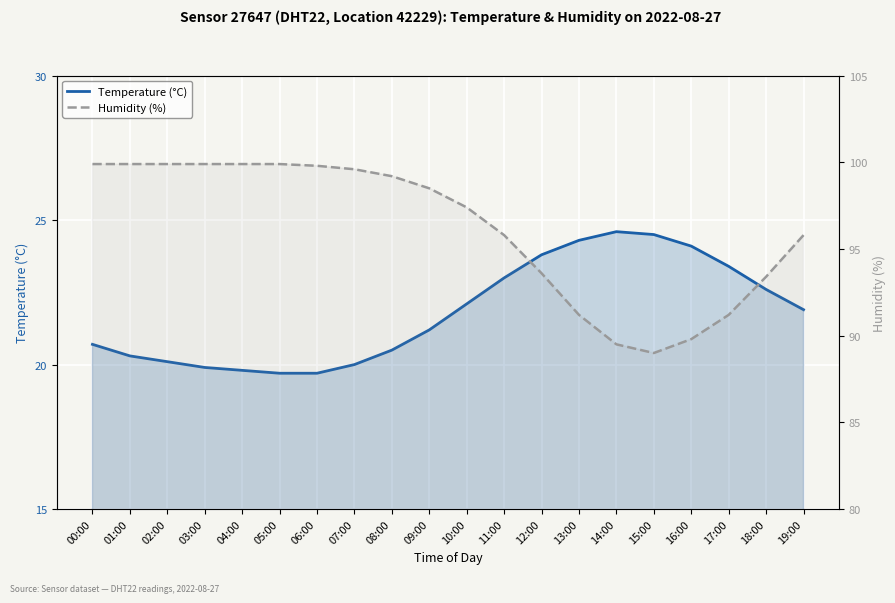

Reading left to right, transcribe all the data shown in this chart.

Temperature (°C): 20.7	20.3	20.1	19.9	19.8	19.7	19.7	20.0	20.5	21.2	22.1	23.0	23.8	24.3	24.6	24.5	24.1	23.4	22.6	21.9
Humidity (%): 99.9	99.9	99.9	99.9	99.9	99.9	99.8	99.6	99.2	98.5	97.4	95.8	93.6	91.2	89.5	89.0	89.8	91.2	93.4	95.8